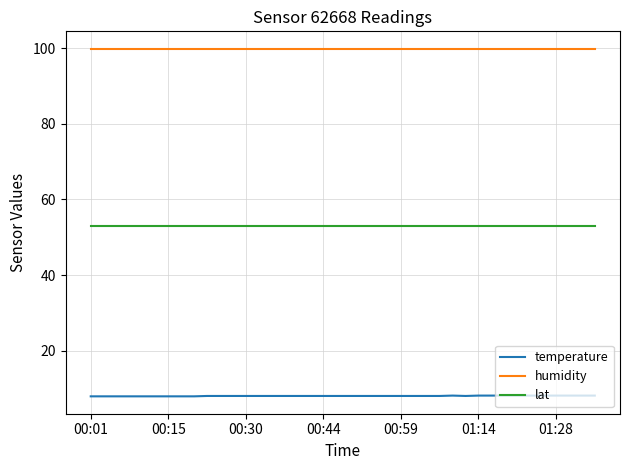

True or false: humidity and temperature intersect in this chart.

False